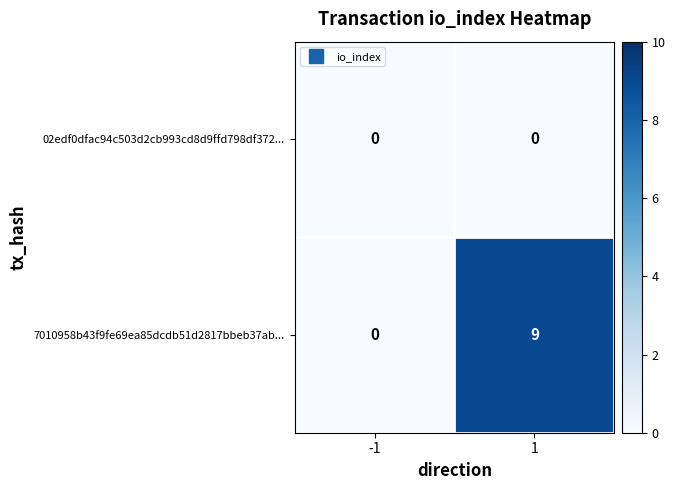

Rank the series at 1 from highest to lowest value.

7010958b43f9fe69ea85dcdb51d2817bbeb37ab..., 02edf0dfac94c503d2cb993cd8d9ffd798df372...